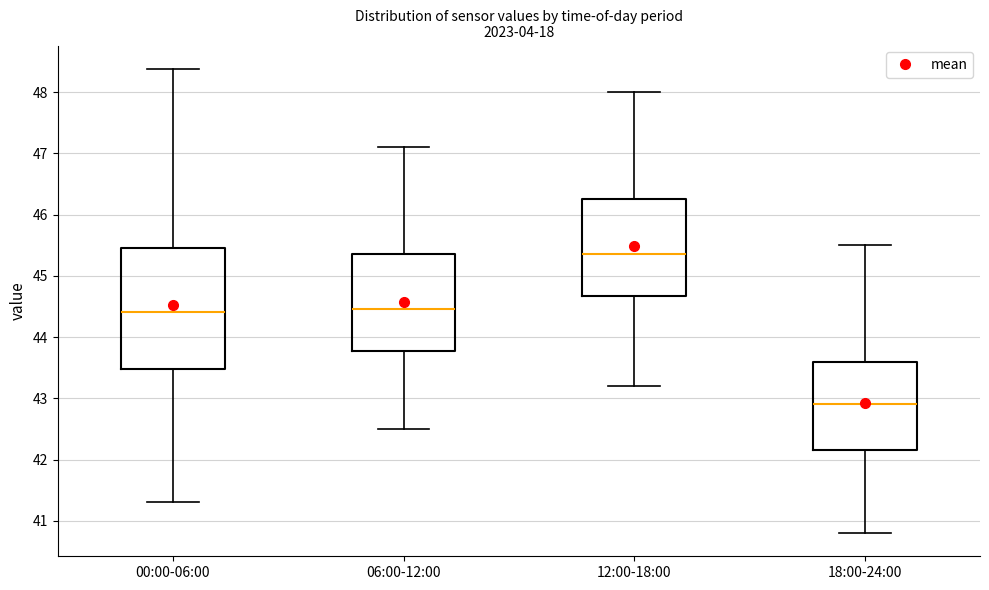

Reading left to right, transcribe this box plot: for each box, give where its median line is, the range the box spans, and where its two whiskers end, as read against the y-axis. The values are not printed on the chart, so give them approximately, as read against the axis.

00:00-06:00: median 44.4, box 43.5 to 45.5, whiskers 41.3 to 48.4
06:00-12:00: median 44.5, box 43.8 to 45.4, whiskers 42.5 to 47.1
12:00-18:00: median 45.4, box 44.7 to 46.3, whiskers 43.2 to 48.0
18:00-24:00: median 42.9, box 42.2 to 43.6, whiskers 40.8 to 45.5